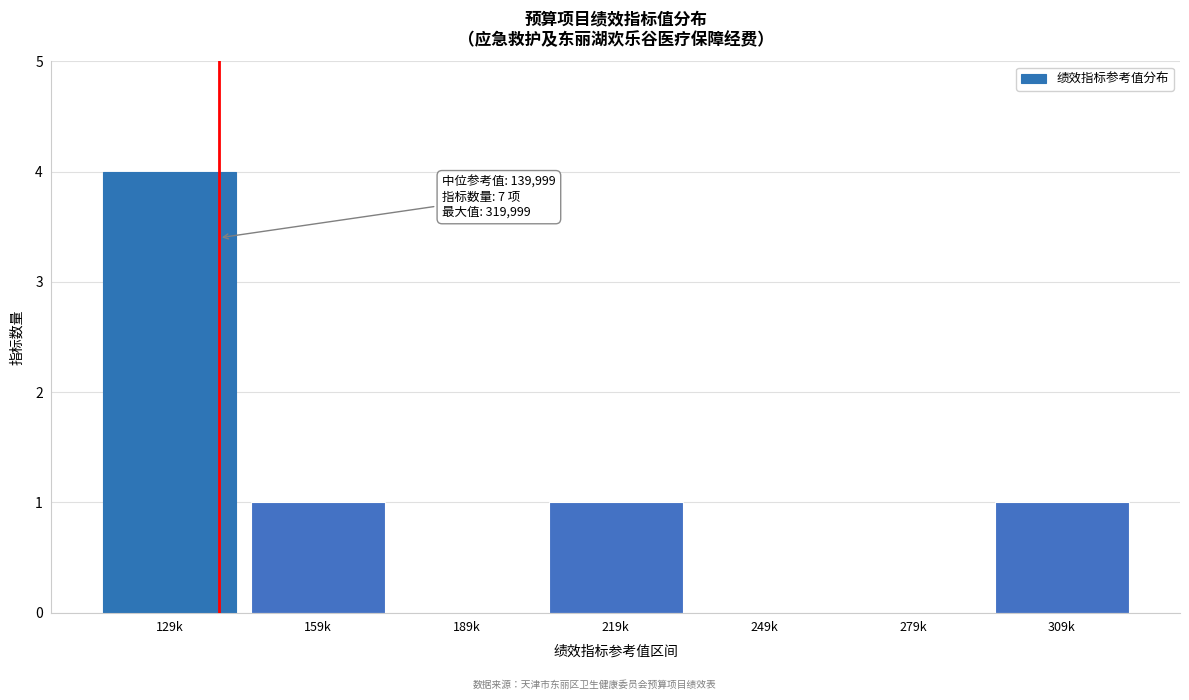

Reading right to left, transcribe all the data shown in this chart.

309k=1	279k=0	249k=0	219k=1	189k=0	159k=1	129k=4